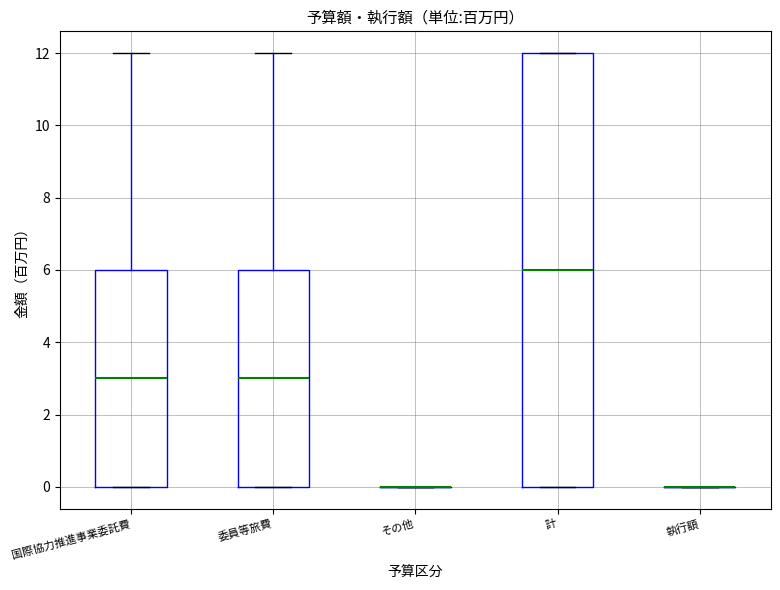

Comparing the boxes themselves (not the whiskers), which one is the tallest?

計